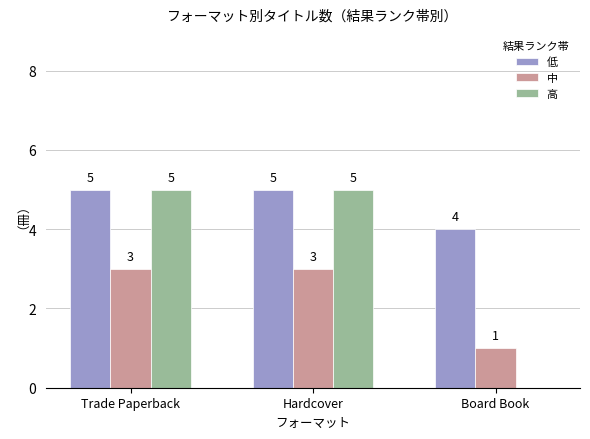

Count the 高 values in the range 0 to 5.

3